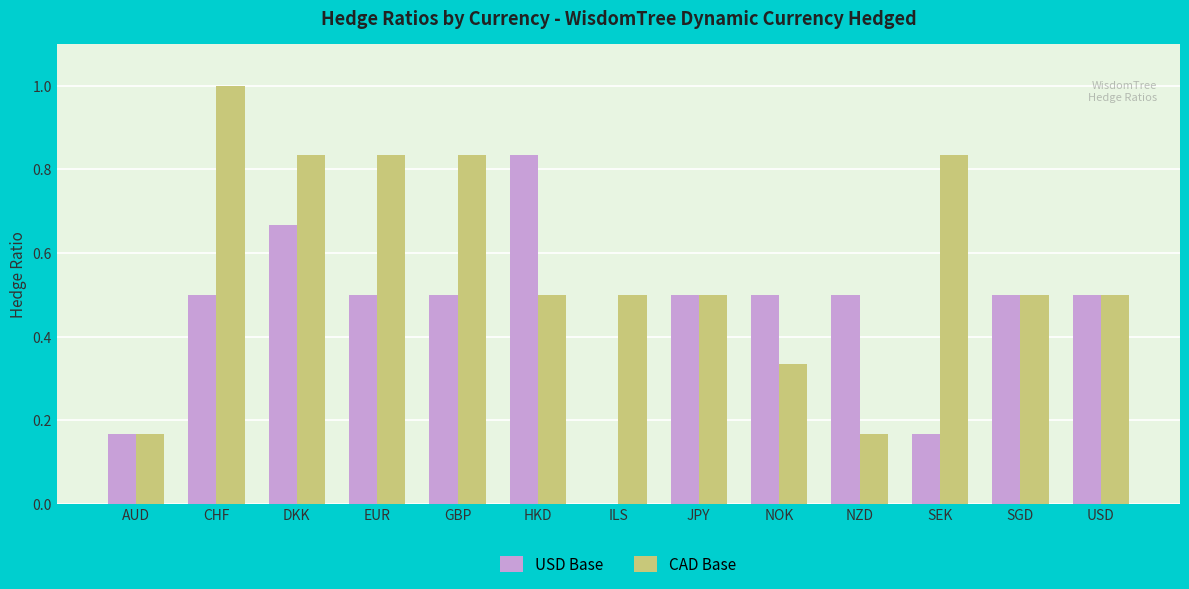

What is the average value of the CAD Base series?

0.6